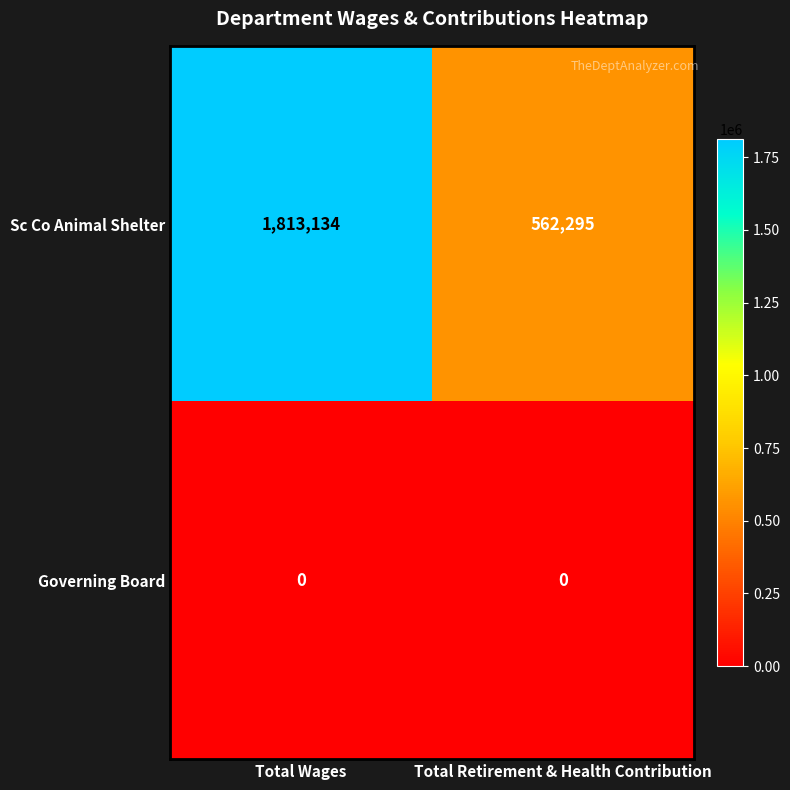

True or false: Sc Co Animal Shelter has a value of 346563 at Total Retirement & Health Contribution.

False